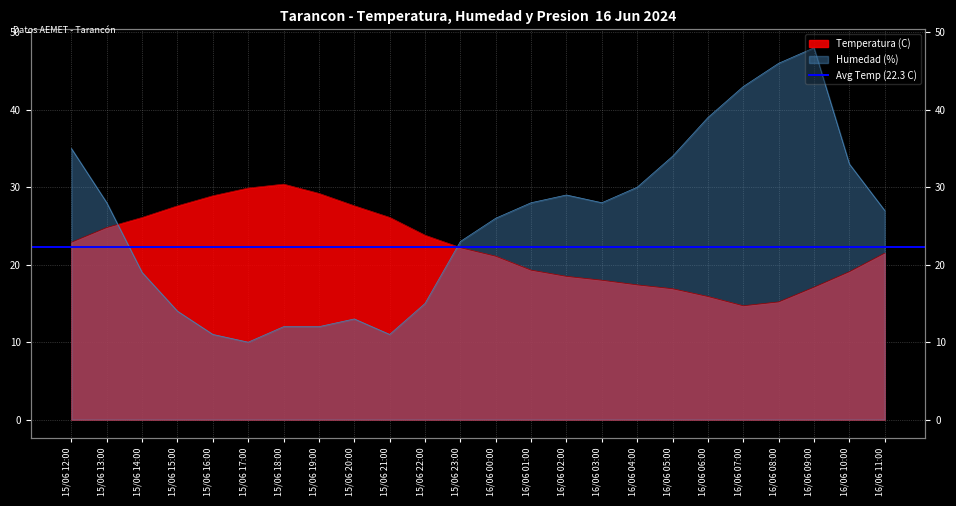

How many values in the Humedad (%) series are below 28?

12